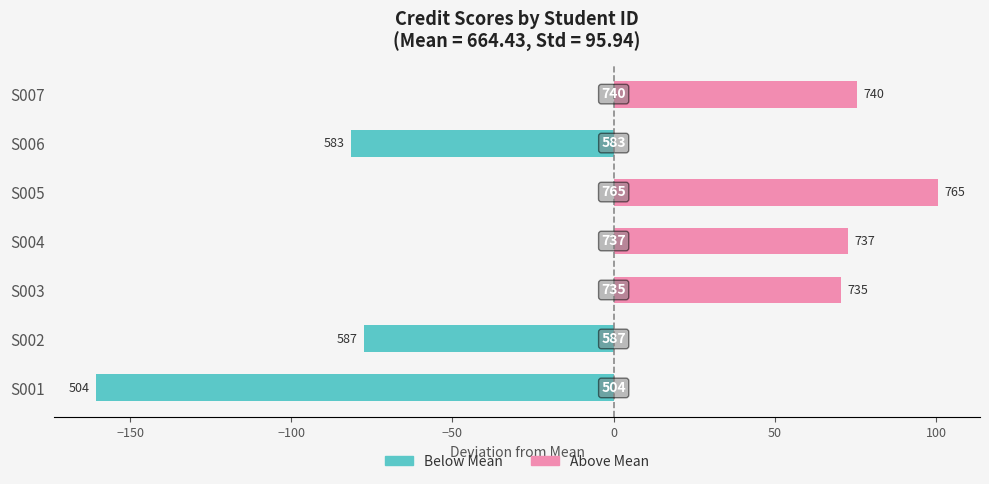

What is the sum of all Above Mean values?

319.3